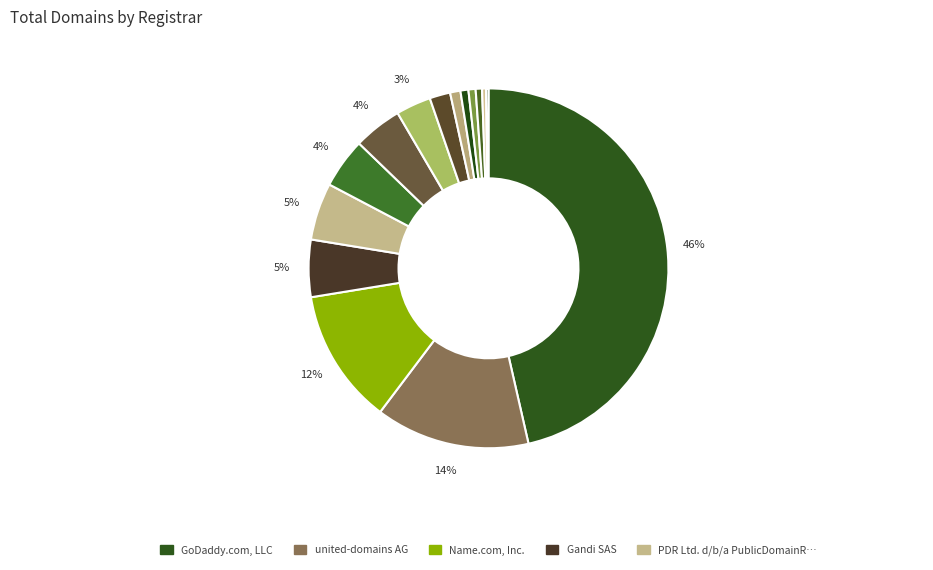

Is there a majority slice in this chart?

No